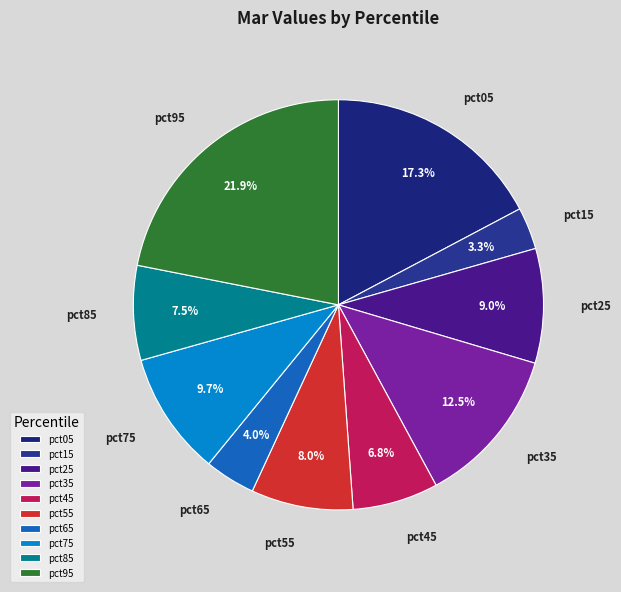

Count the number of slices in the pie.

10